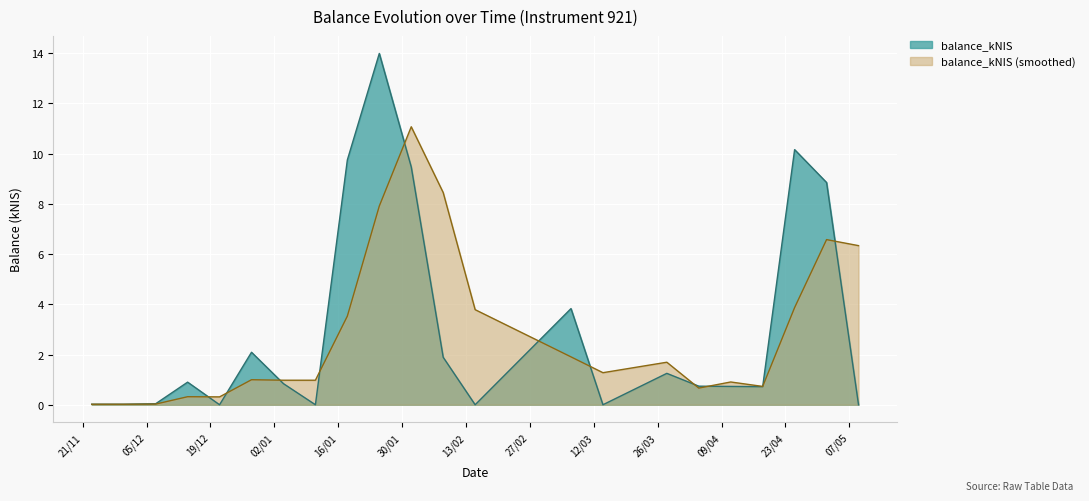

Which category has the highest value across all series?

2024-01-25